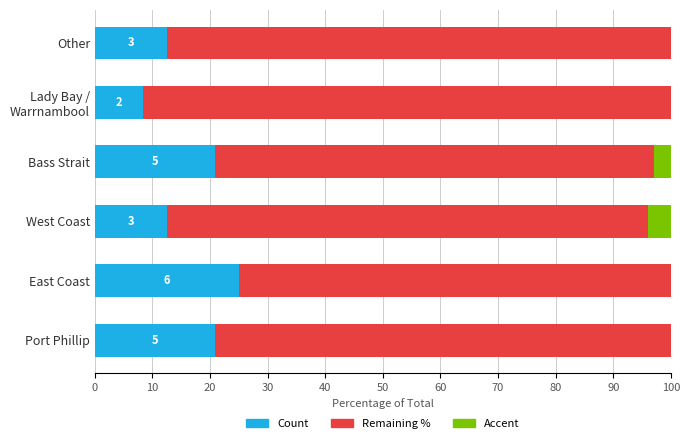

What is the total value across all series at Port Phillip?

100.0